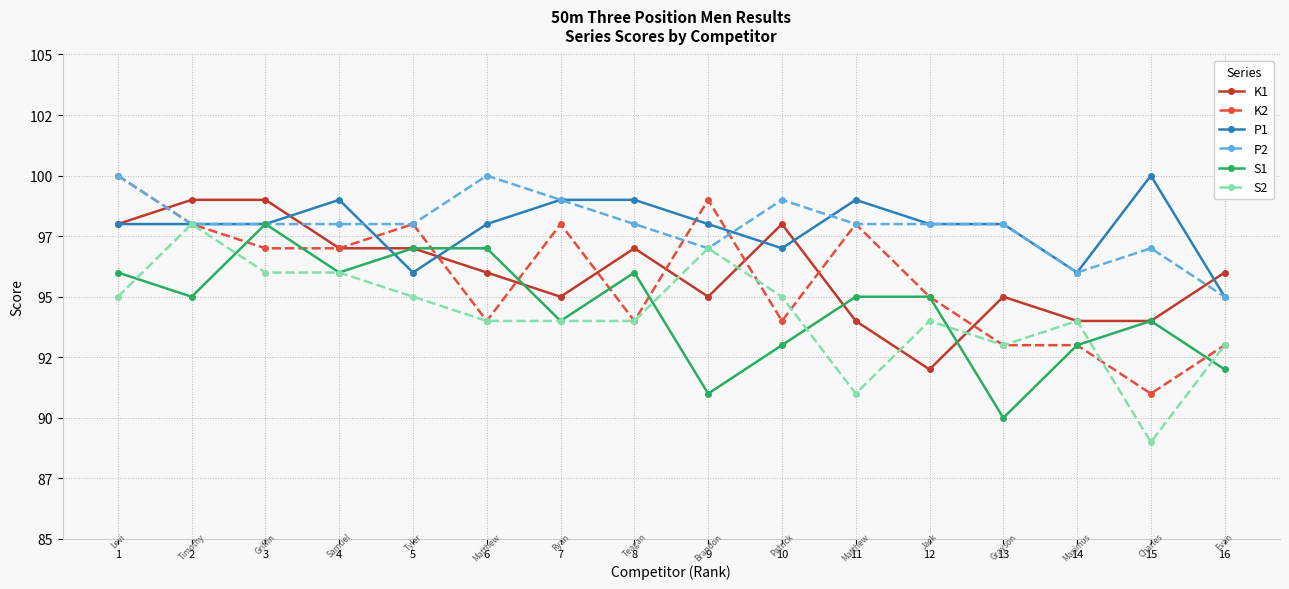

Count the K1 values in the range 95 to 98.

10